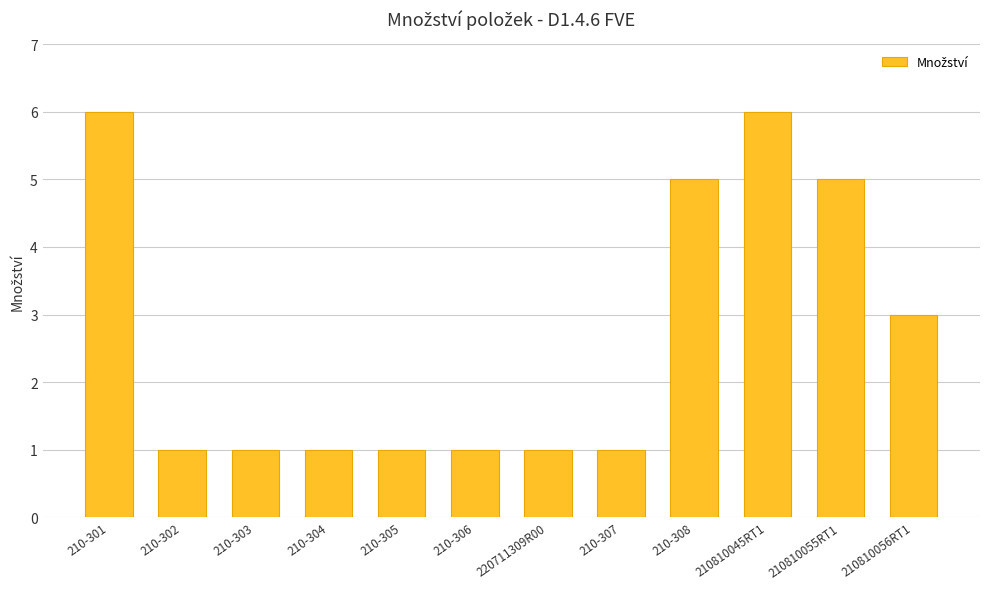

What is the maximum value shown in the chart?

6